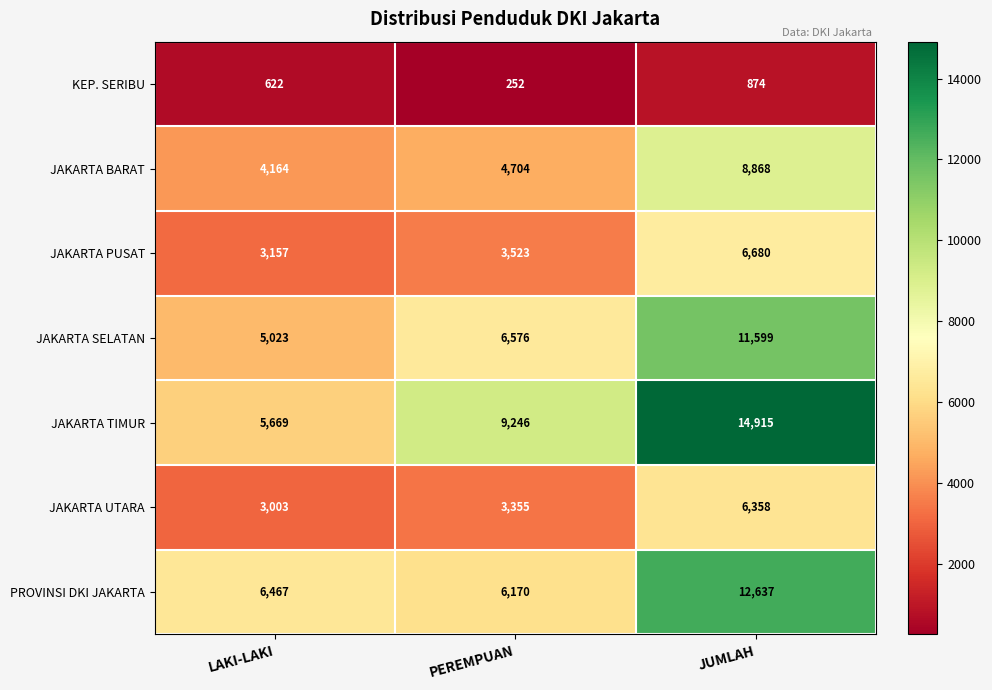

The JAKARTA SELATAN series shows 17065 at JUMLAH. True or false?

False